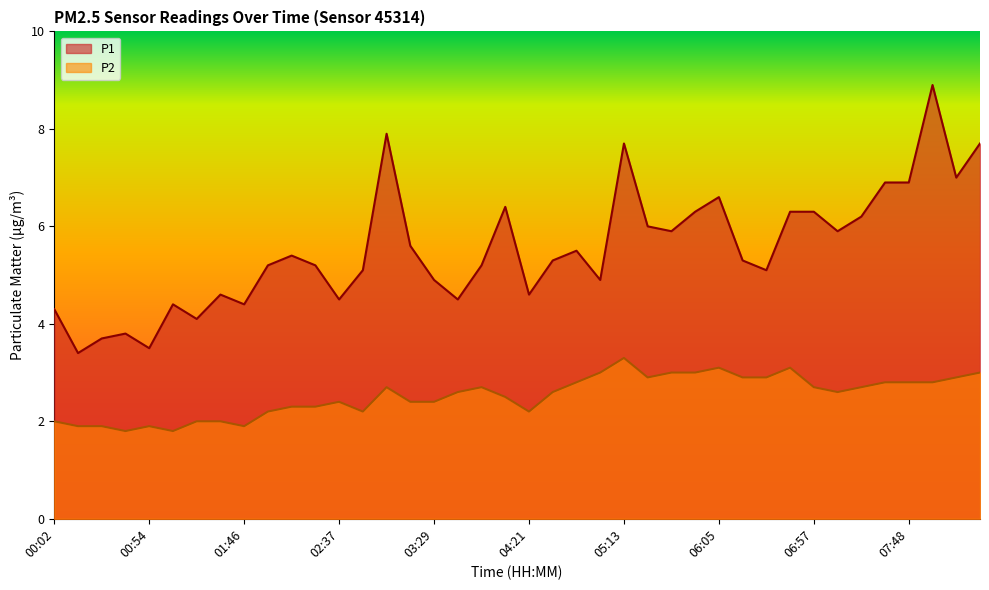

Between 06:31 and 07:10, which is larger?

07:10